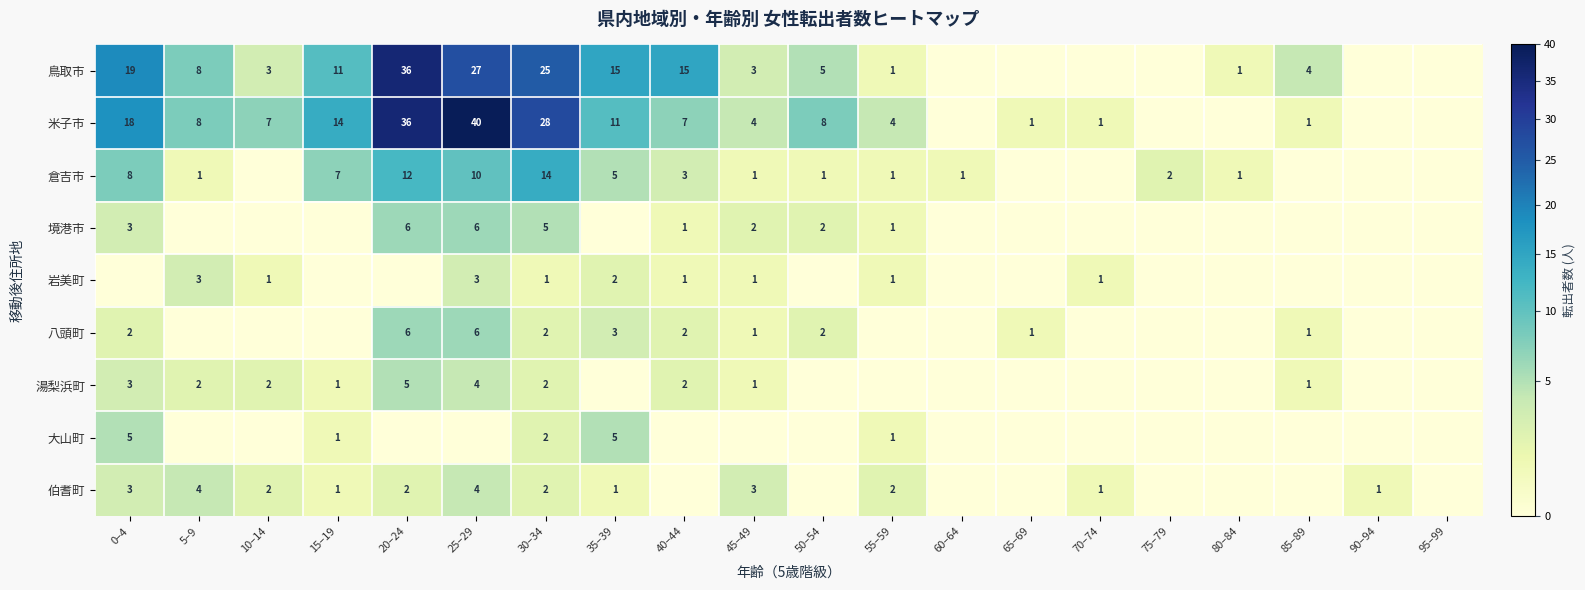

Is the value of 倉吉市 at 60–64 greater than the value of 八頭町 at 40–44?

No